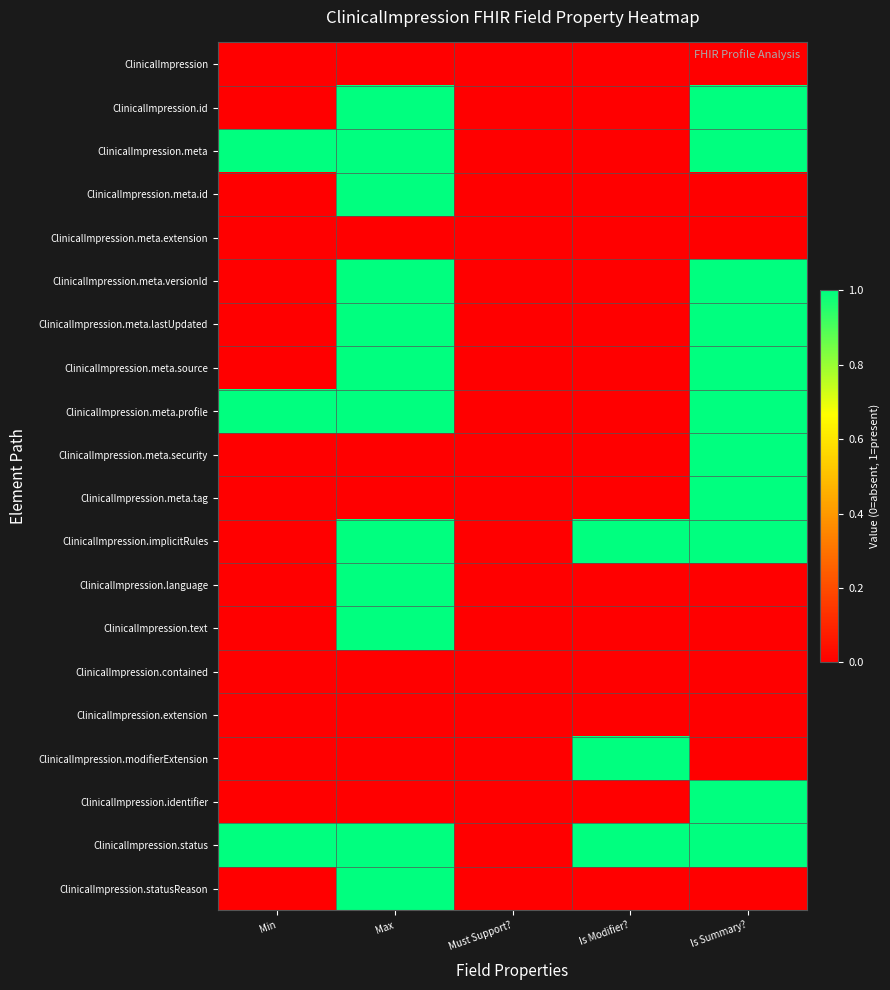

What is the greatest value displayed?

1